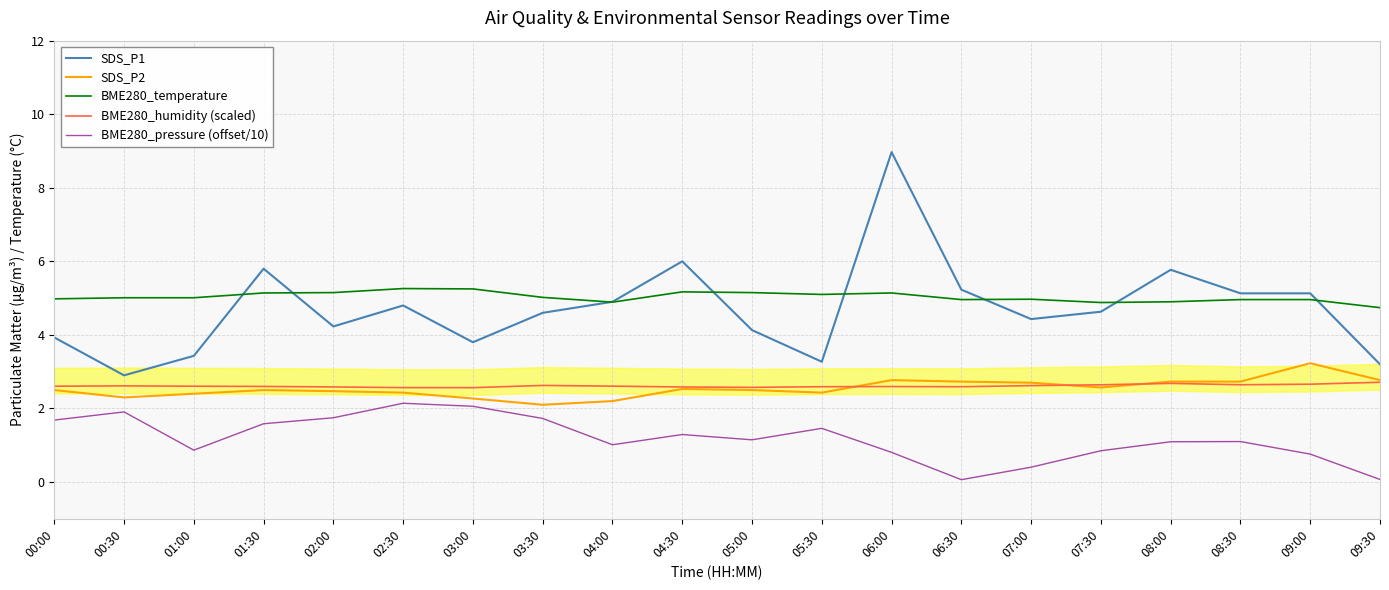

At how many categories does at least one series exceed 3?

20